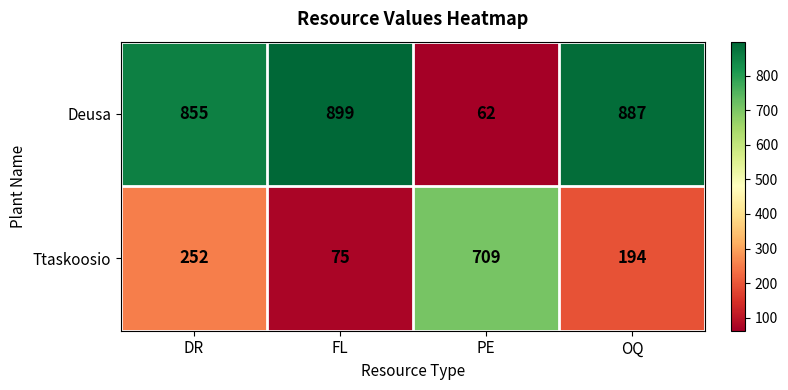

Is it true that Deusa equals 899 at FL?

True